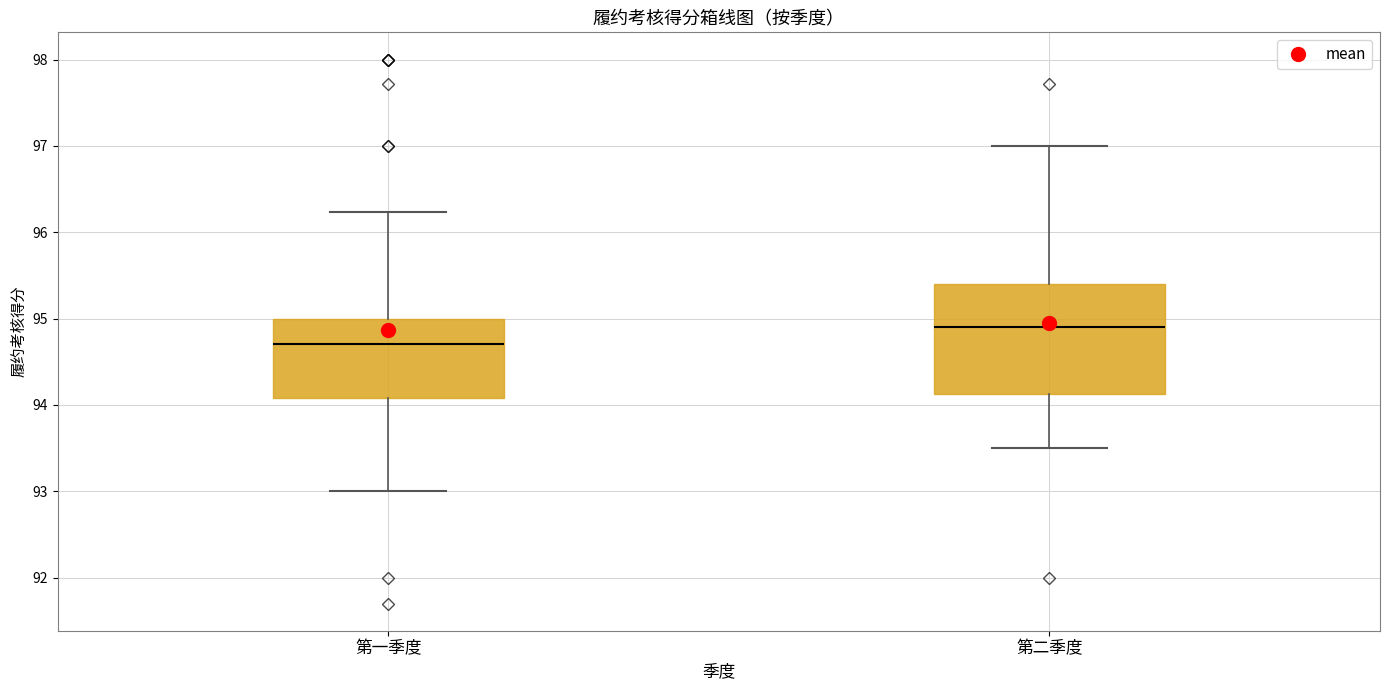

Comparing the boxes themselves (not the whiskers), which one is the tallest?

第二季度